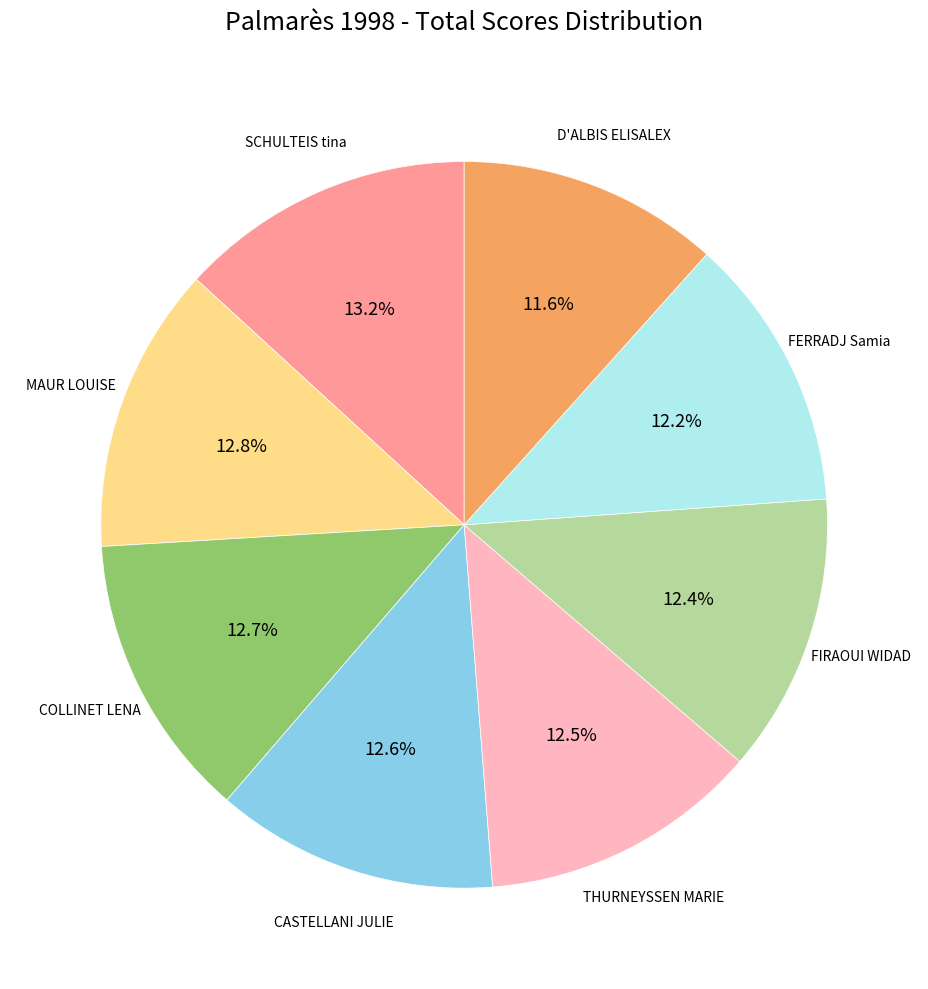

Does any single category account for the majority?

No